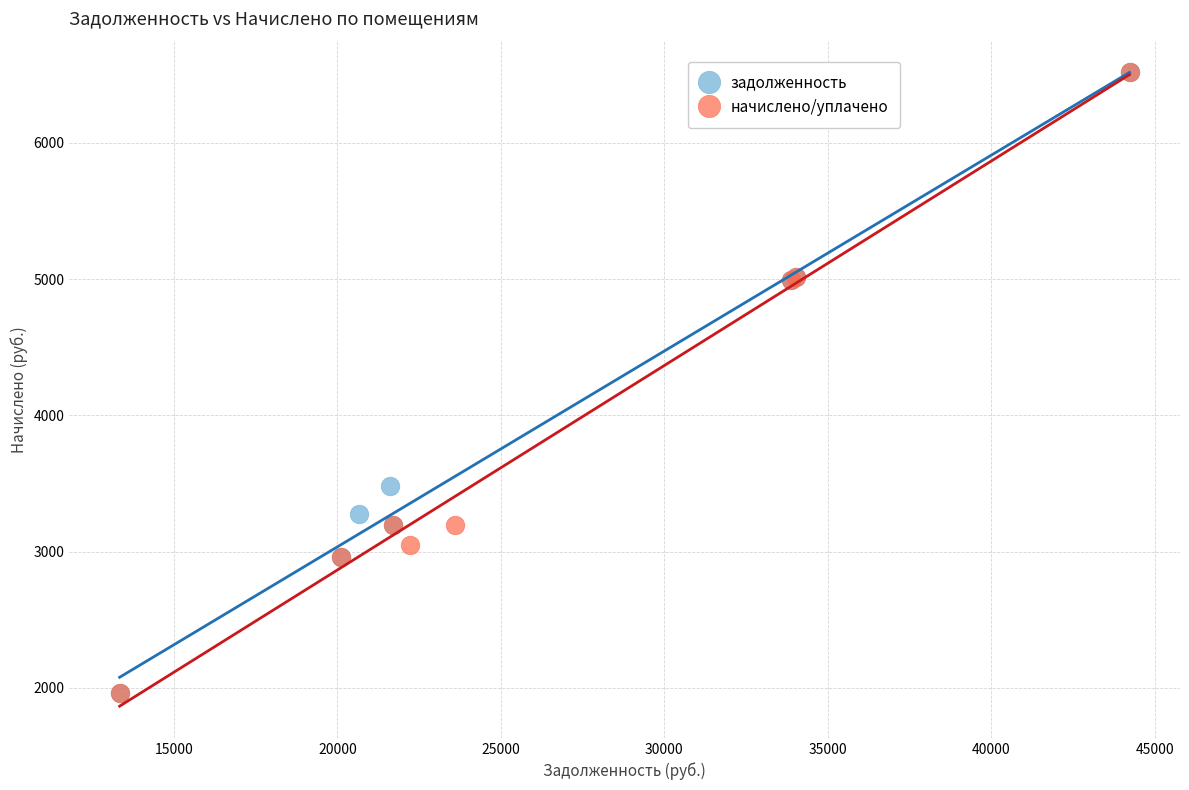

Which series has the widest spread of Y values?

начислено/уплачено